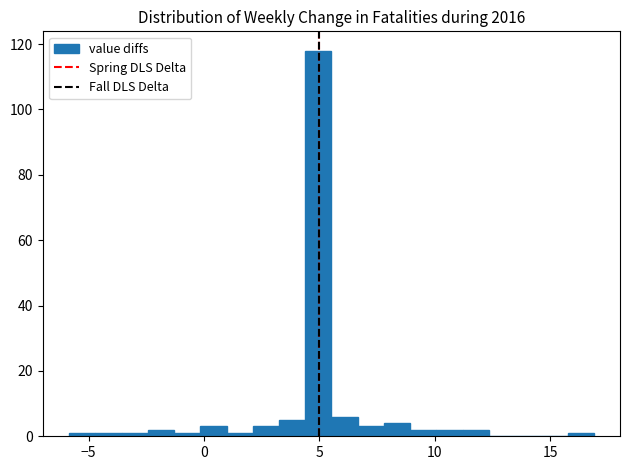

Around what value on the x-axis is the tallest bar? Give the approximate position of its centre, as read against the axis.

5.0